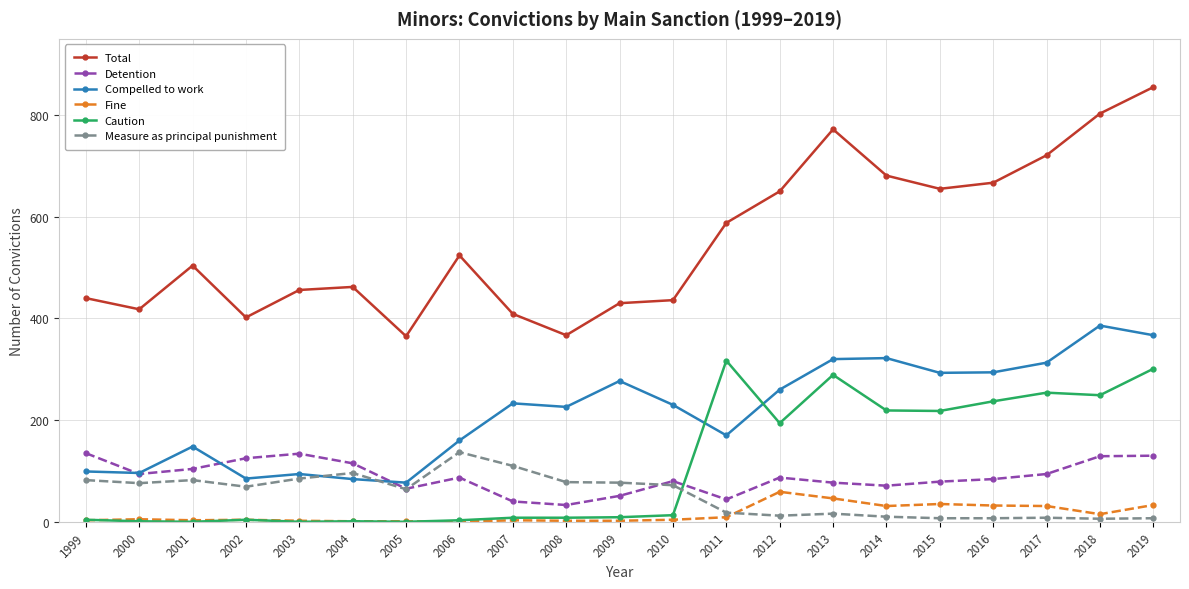

What is the average value of the Measure as principal punishment series?

53